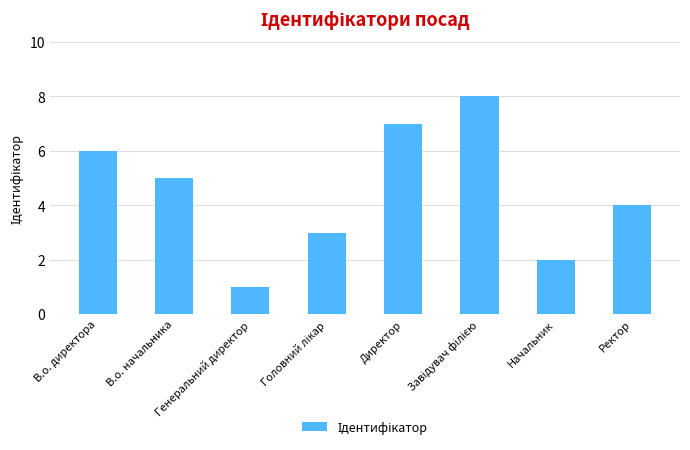

Are the bars grouped side by side (vs. stacked)?

No